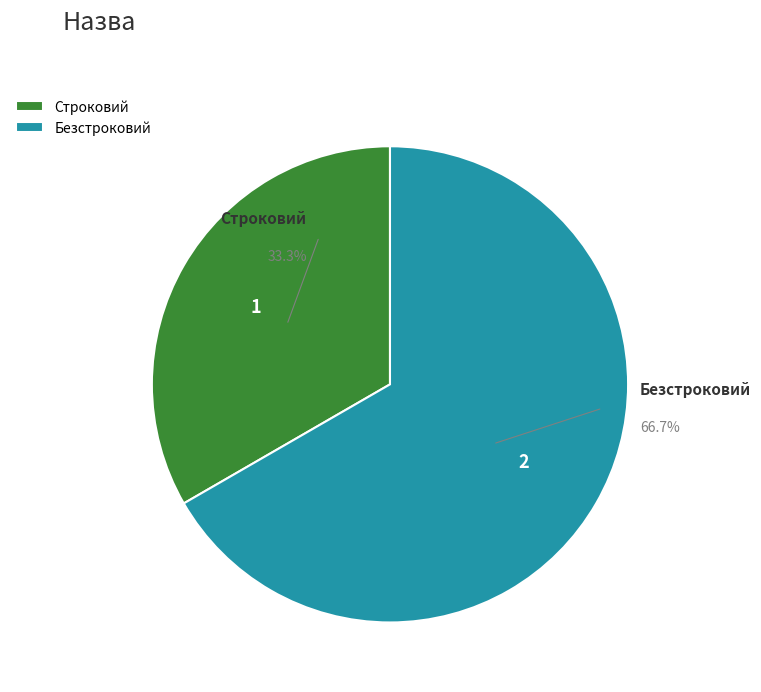

Is there any slice that represents more than half of the pie?

Yes